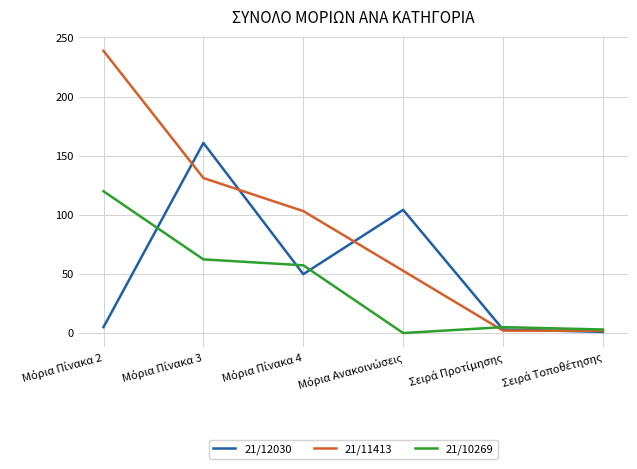

Which series has the widest spread of values?

21/11413